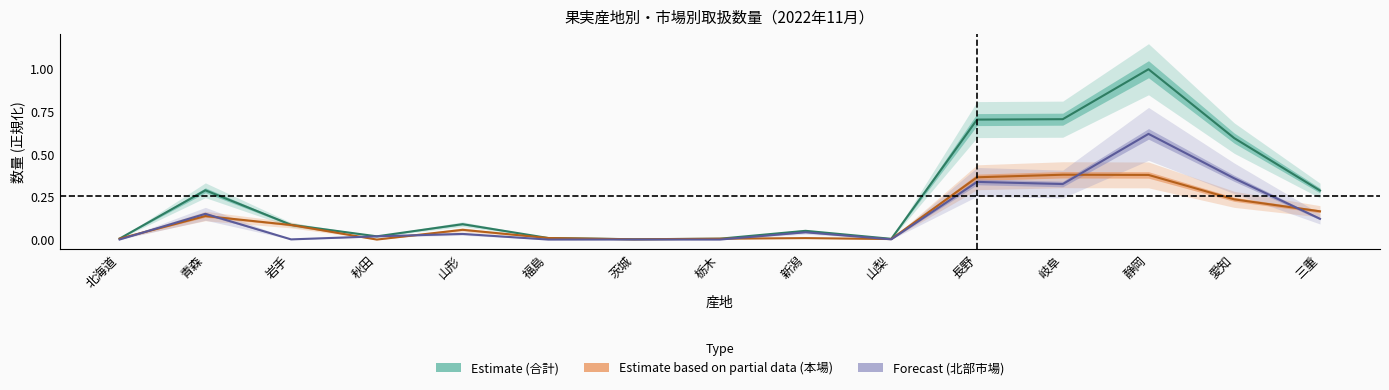

In 数量_北部, how many points are higher than both neighbors (excluding endpoints)?

6